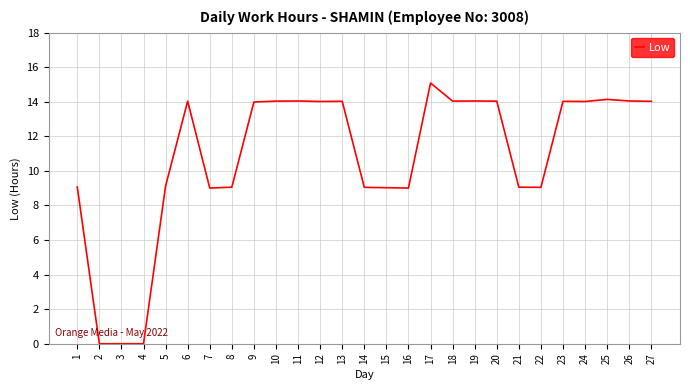

What is the ratio of the value at 22 to the value at 1?

1.0